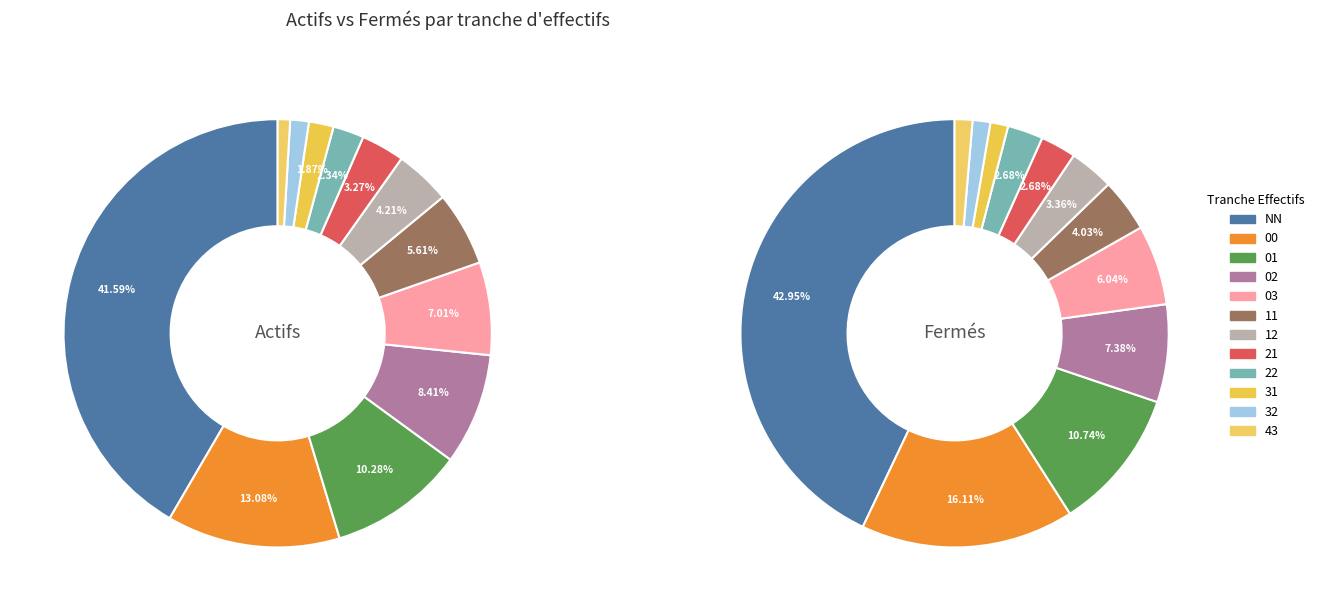

Is the sum of 01 and NN greater than half?

Yes